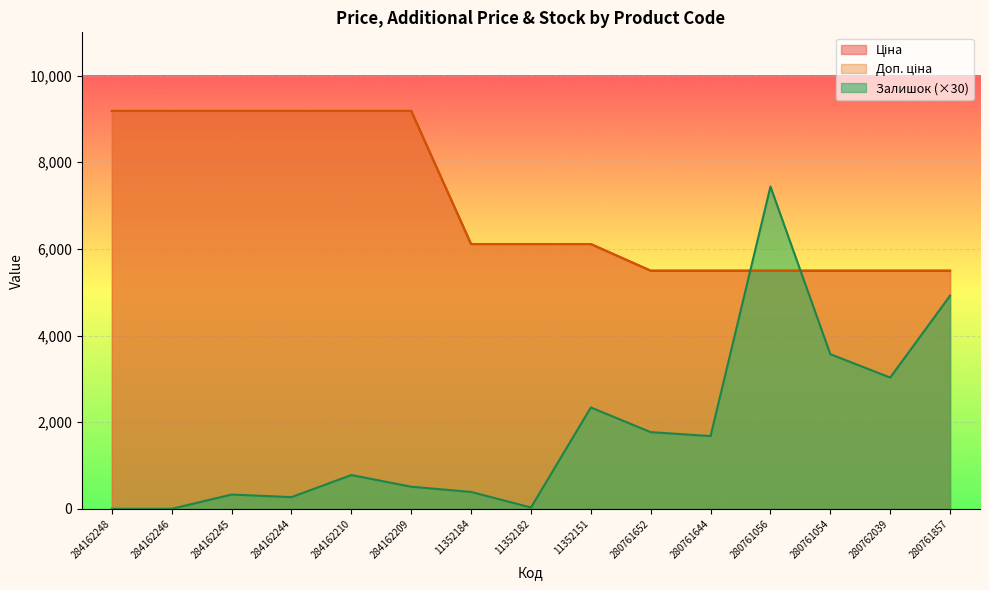

True or false: Доп. ціна and Ціна intersect in this chart.

False